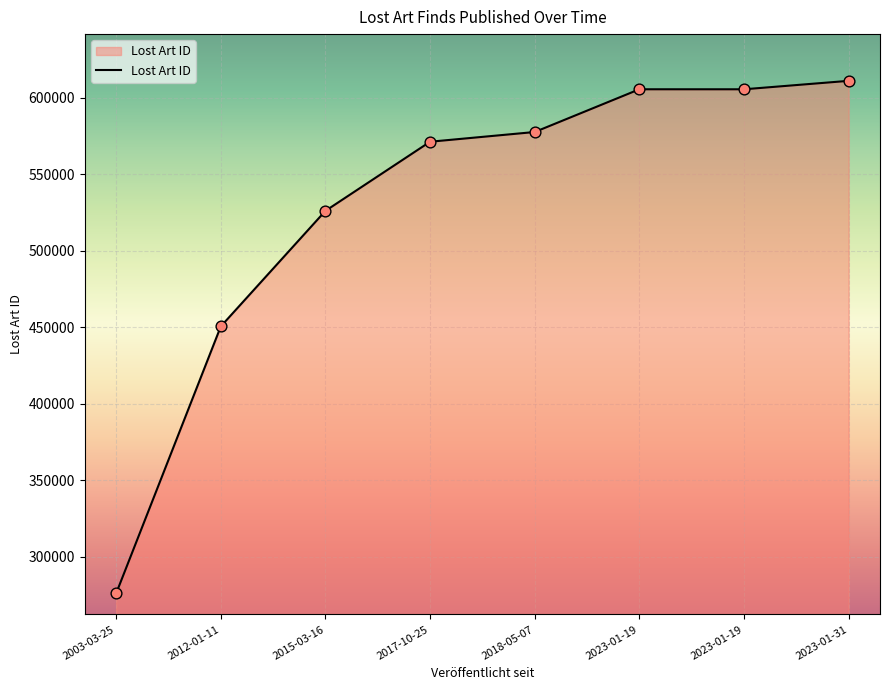

What is the ratio of the value at 2023-01-19 to the value at 2023-01-31?

1.0